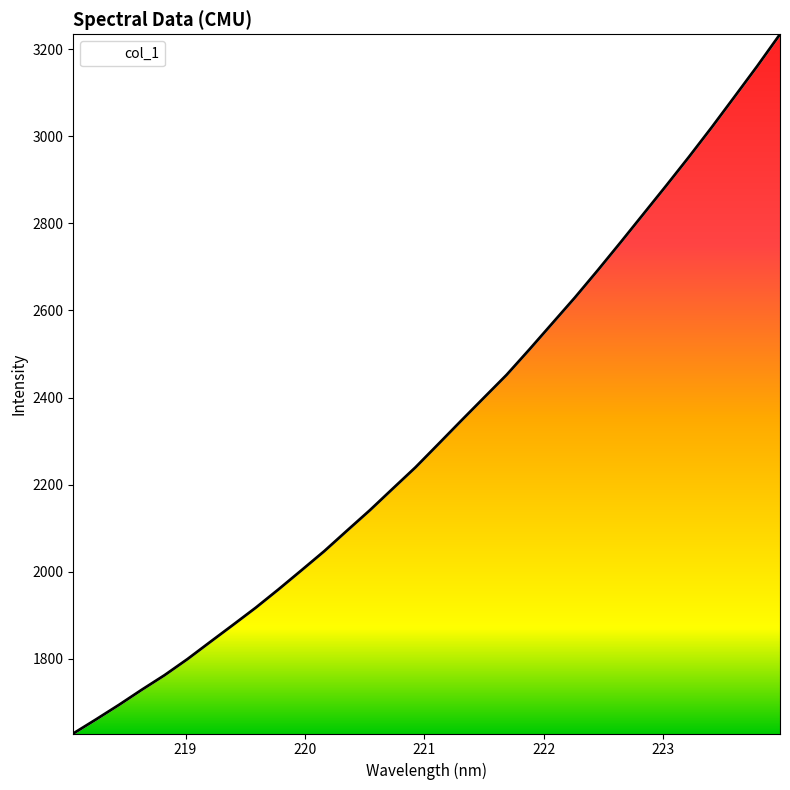

List the labels in order of value, largest first.

223.9802, 223.7895, 223.5987, 223.408, 223.2172, 223.0264, 222.8355, 222.6447, 222.4538, 222.263, 222.0721, 221.8812, 221.6902, 221.4993, 221.3083, 221.1174, 220.9264, 220.7354, 220.5444, 220.3533, 220.1623, 219.9712, 219.7801, 219.589, 219.3979, 219.2067, 219.0156, 218.8244, 218.6332, 218.442, 218.2508, 218.0596